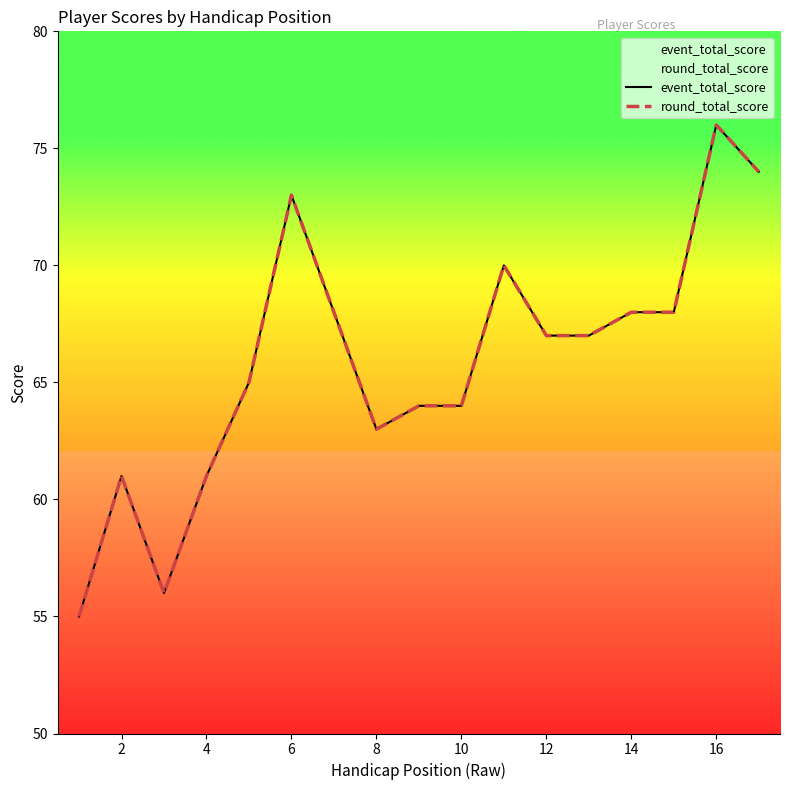

What is the difference between the maximum and minimum values in the round_total_score series?

21